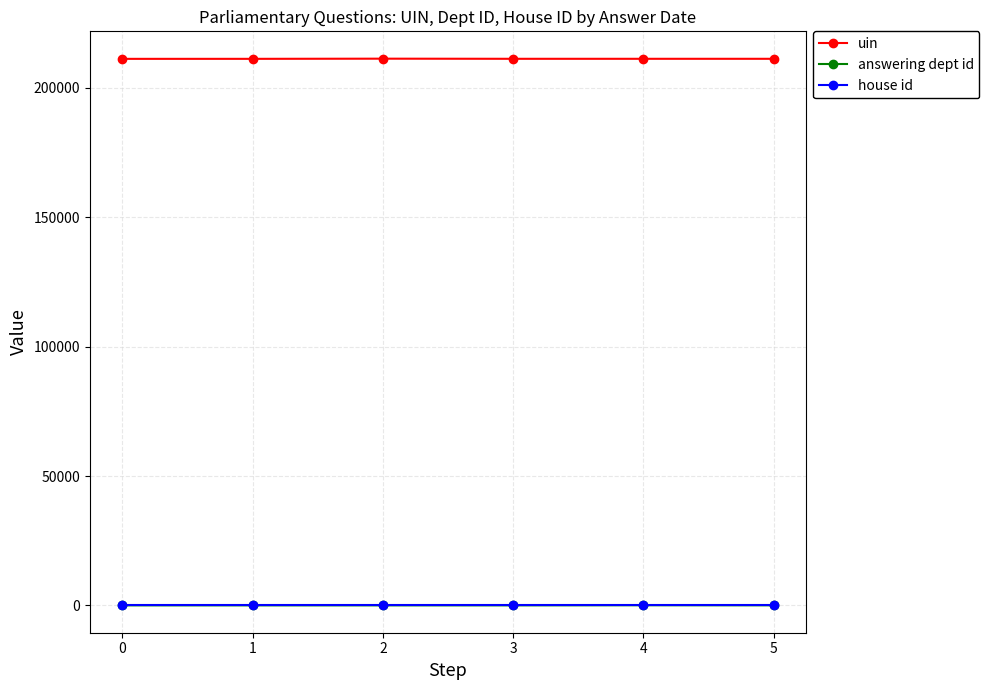

What is the greatest value displayed?

211275